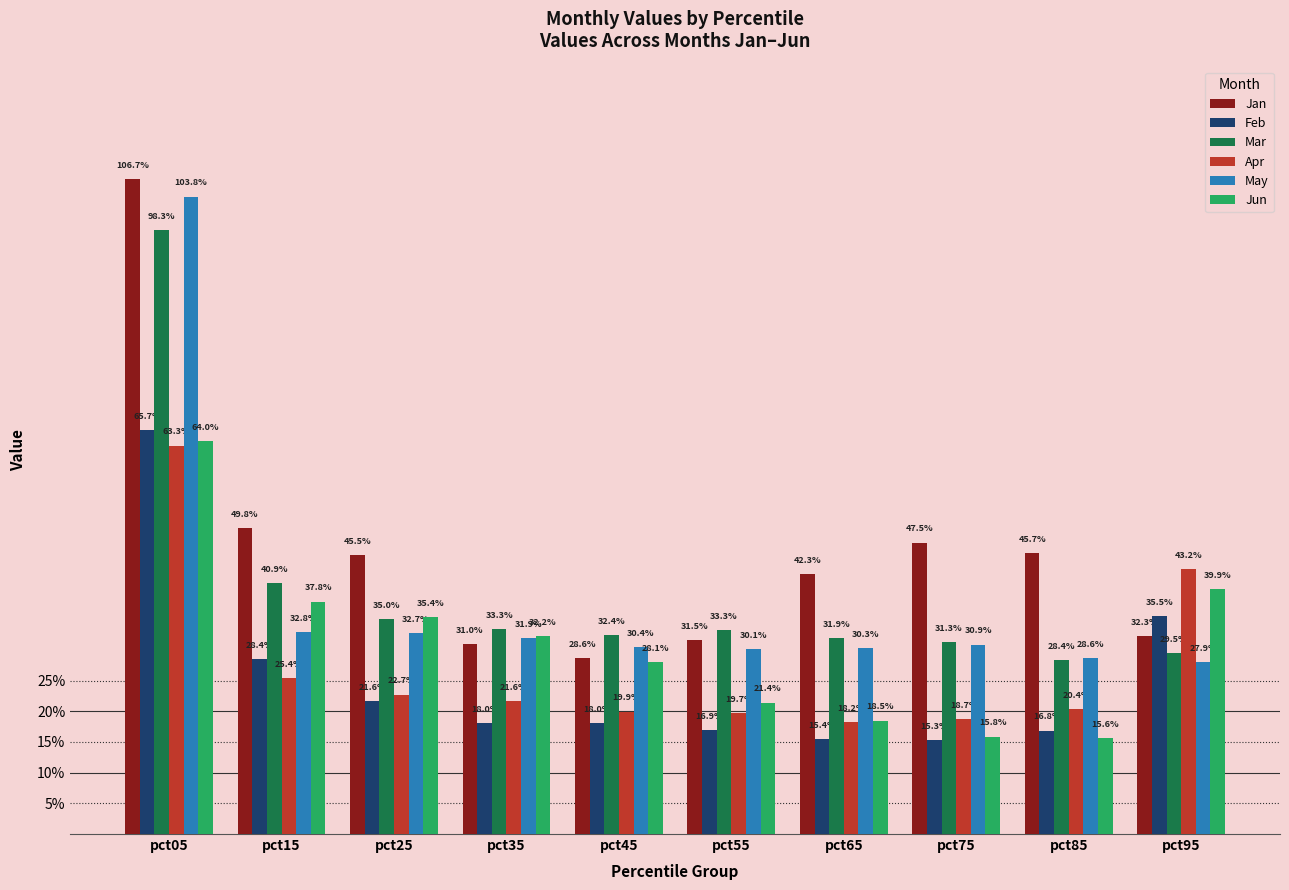

What are all the series names shown in the legend?

Jan, Feb, Mar, Apr, May, Jun